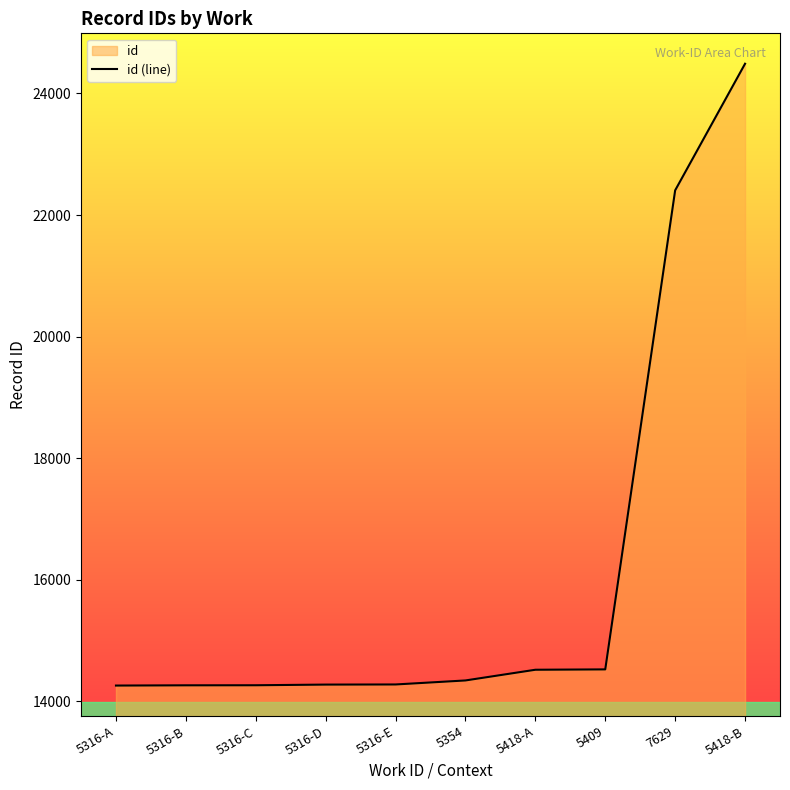

Which label corresponds to the smallest value in the chart?

5316-A